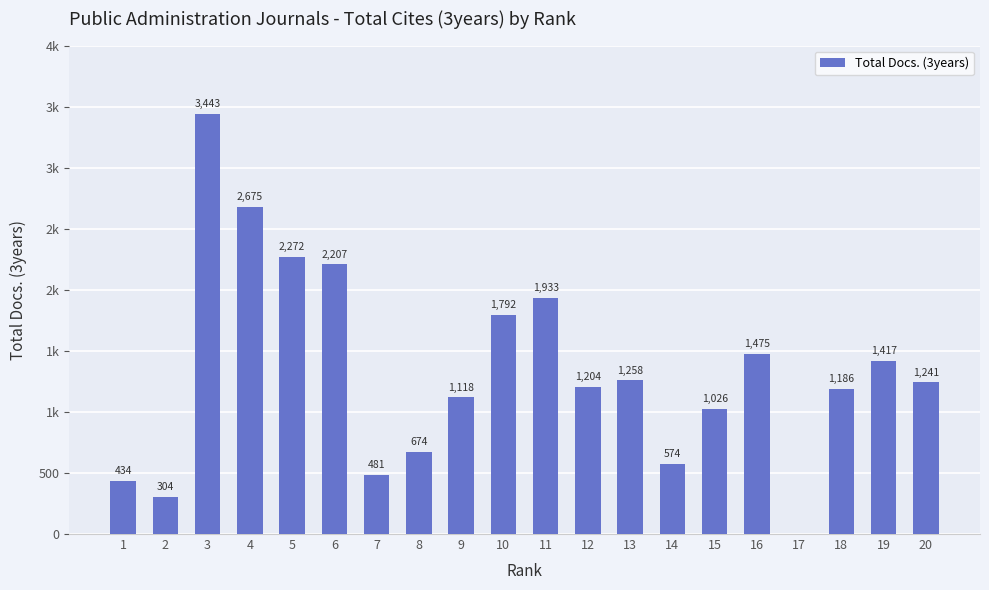

Are the bars horizontal?

No